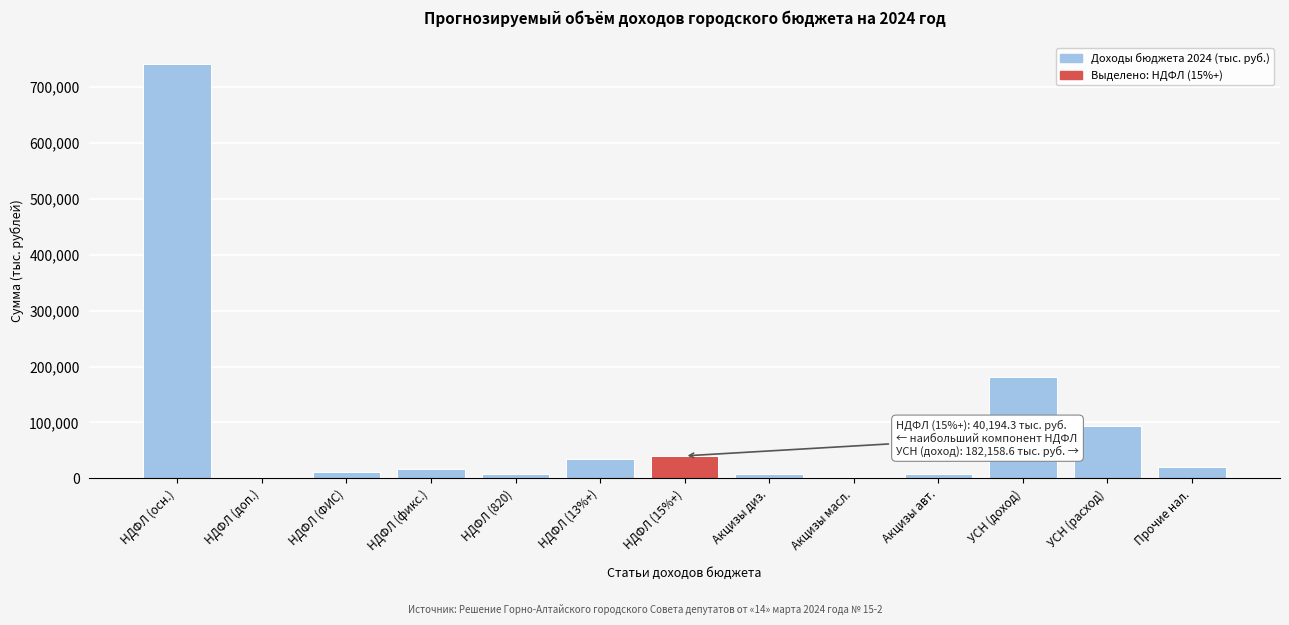

What is the sum of all values?

1166416.9